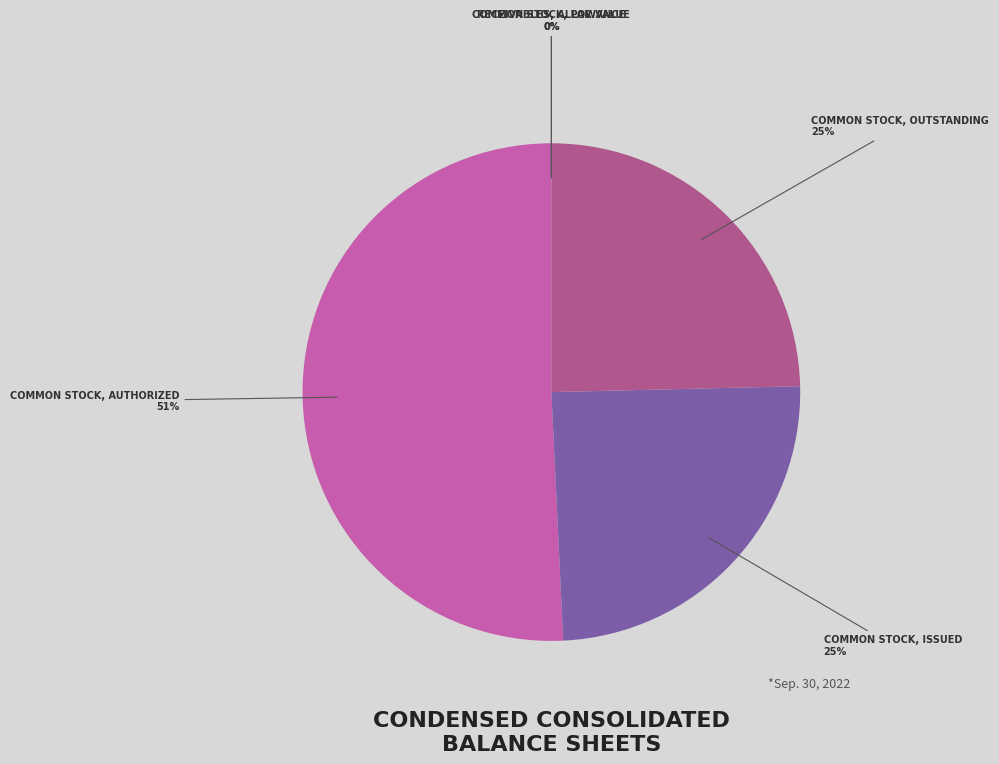

Count the number of slices in the pie.

5